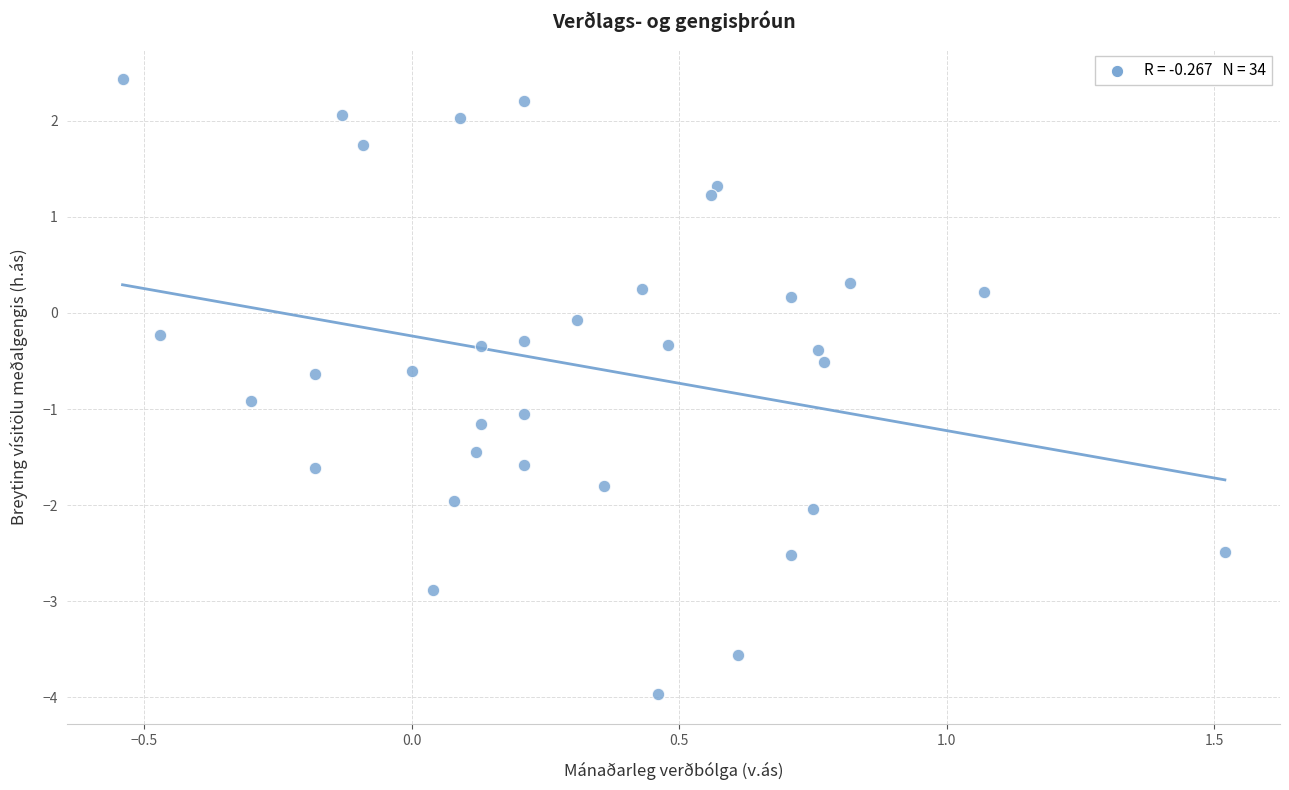

What is the range of X values (max minus min)?

2.1